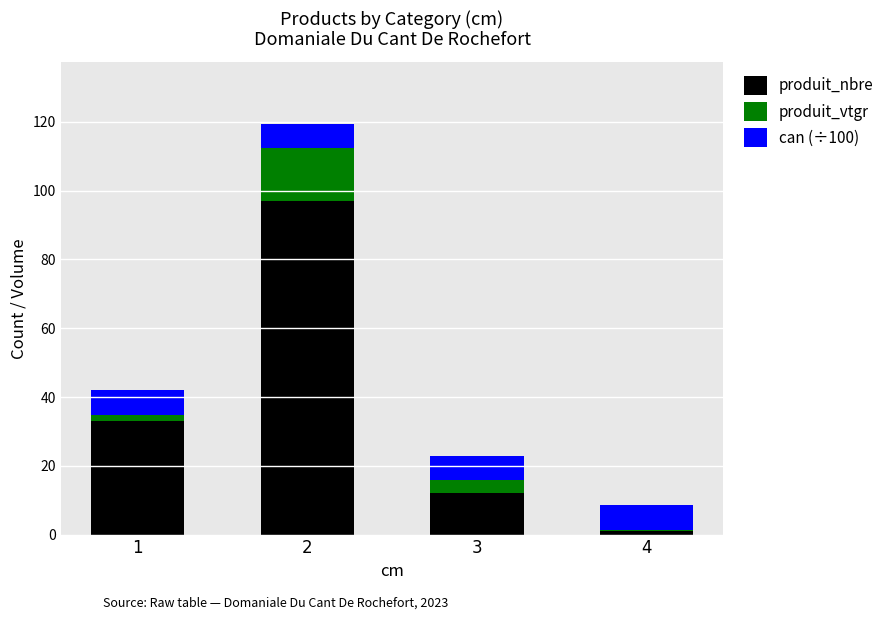

What is the average value of the produit_nbre series?

35.8